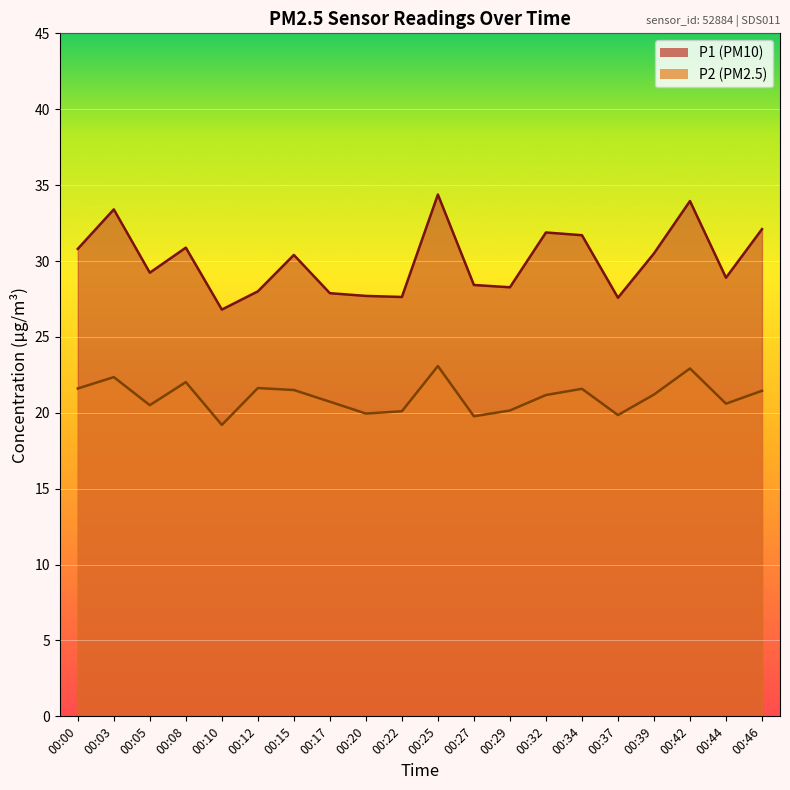

What is the sum of the P2 values at 00:17 and 00:46?

42.2